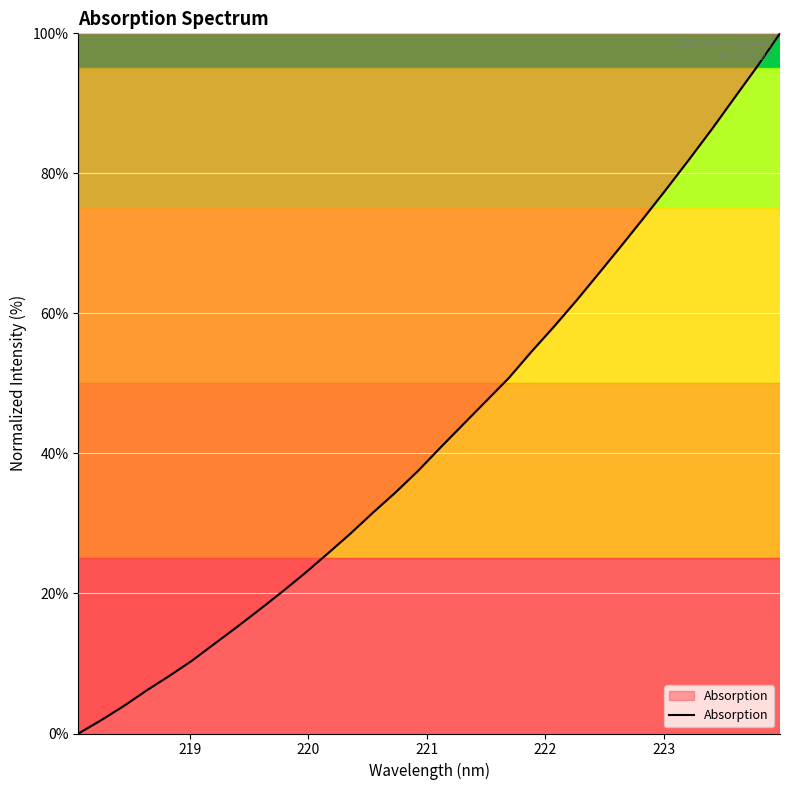

Reading left to right, what are all the values shown in this chart?

0.0	1.9	3.9	6.1	8.2	10.4	12.8	15.2	17.7	20.3	22.9	25.7	28.5	31.5	34.4	37.5	40.9	44.2	47.5	50.8	54.5	58.1	61.9	65.8	69.7	73.8	77.9	82.1	86.4	90.9	95.3	100.0